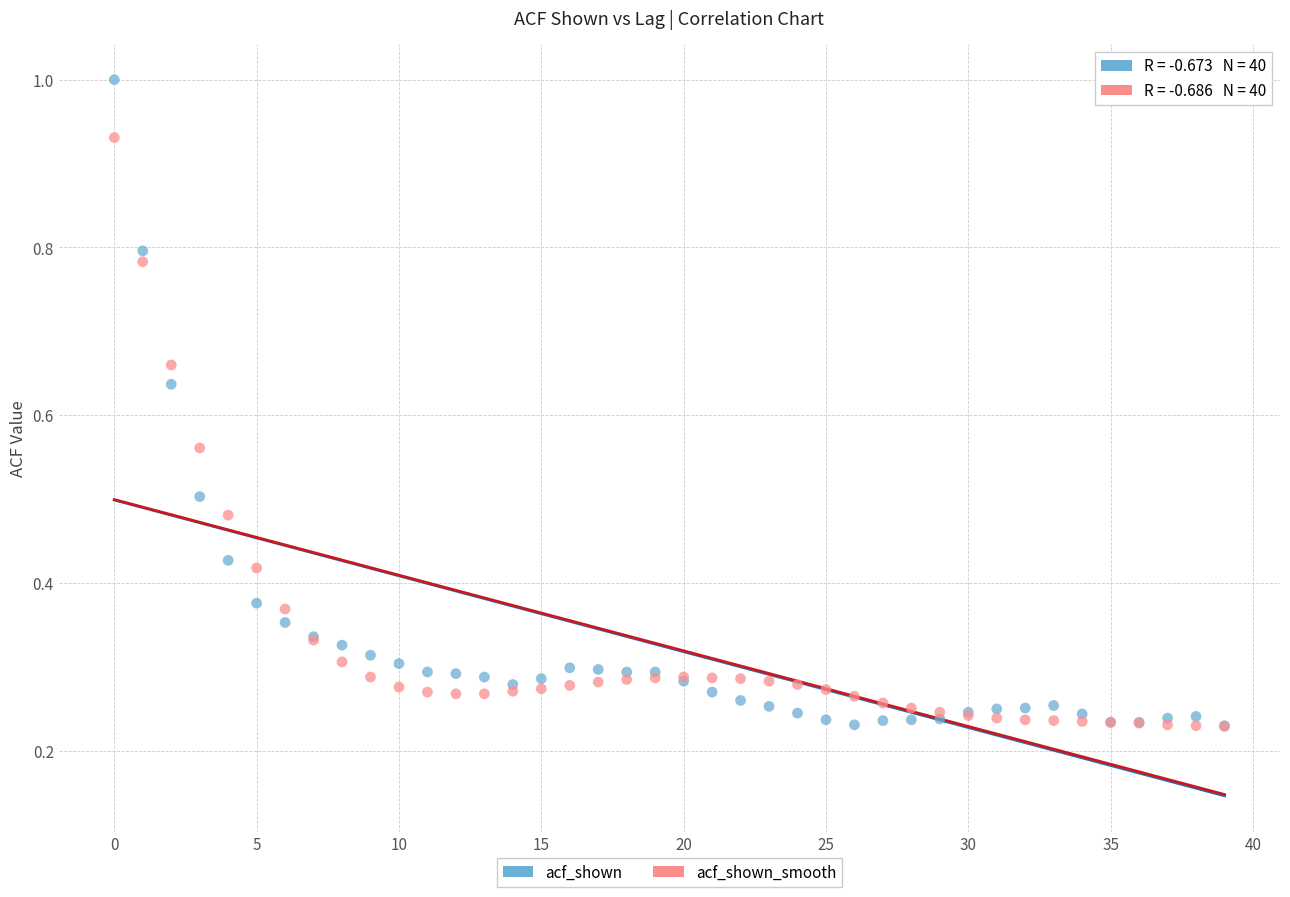

What are all the series names shown in the legend?

acf_shown, acf_shown_smooth